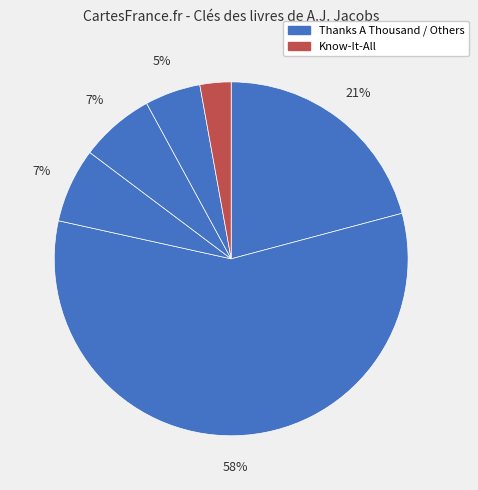

How many slices are in this pie chart?

6